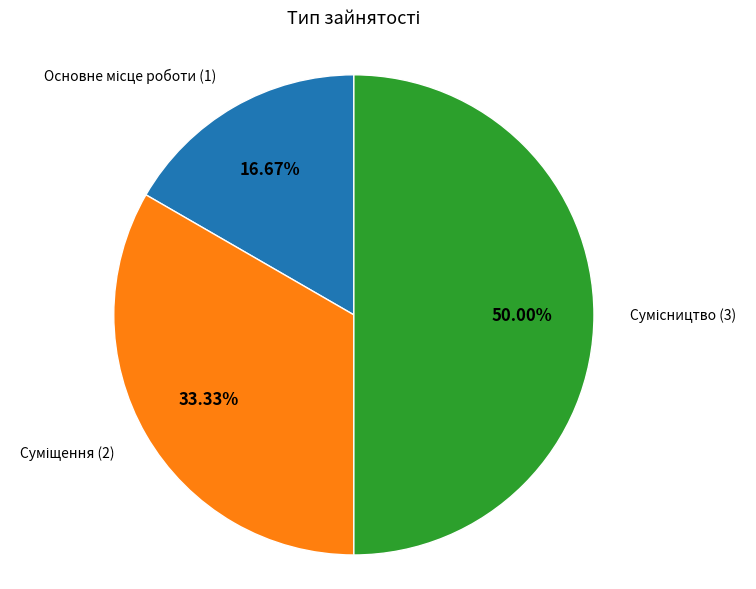

Which category has the smallest portion of the pie?

Основне місце роботи